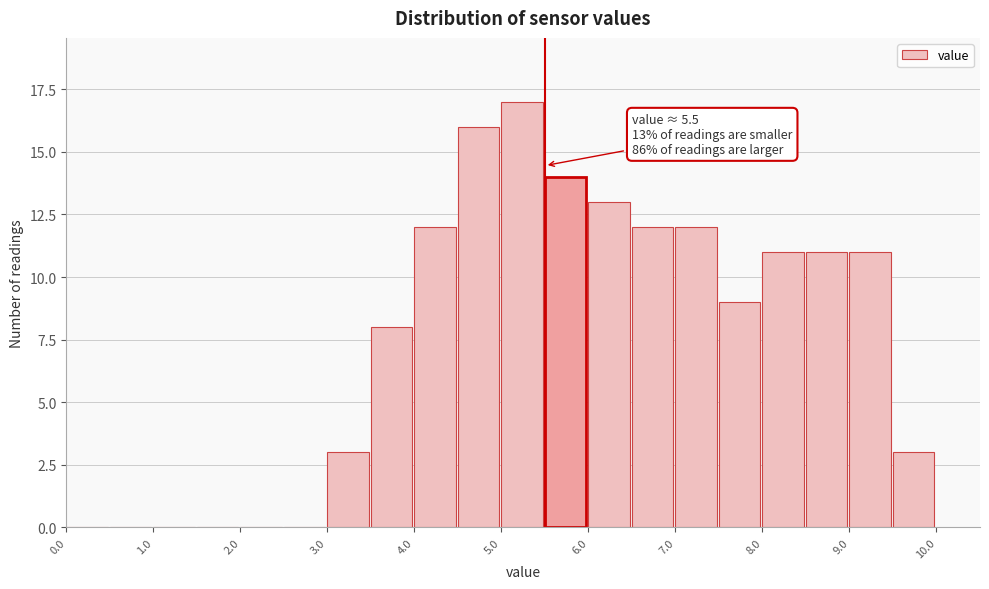

Over which range of the x-axis is the bar tallest?

5.0 to 5.5